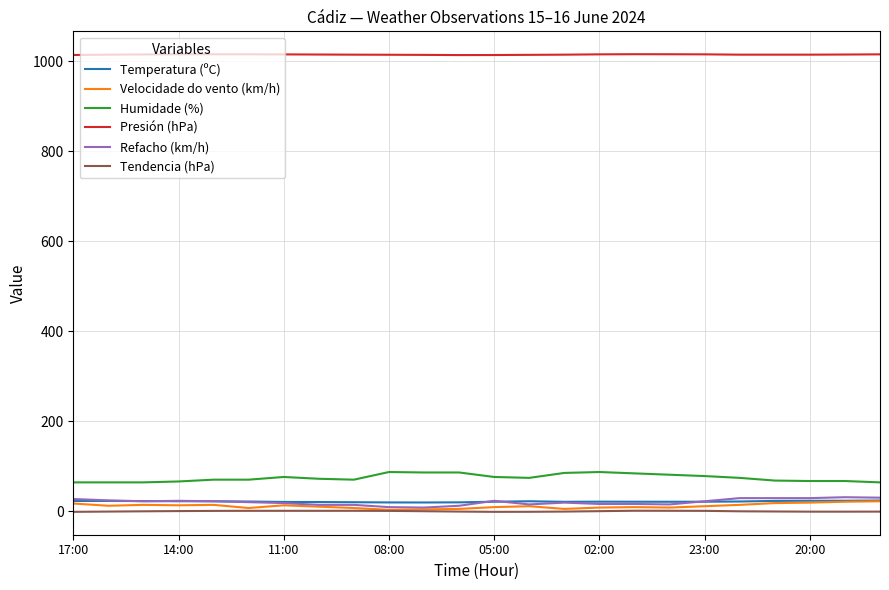

What are all the series names shown in the legend?

Temperatura (ºC), Velocidade do vento (km/h), Humidade (%), Presión (hPa), Refacho (km/h), Tendencia (hPa)